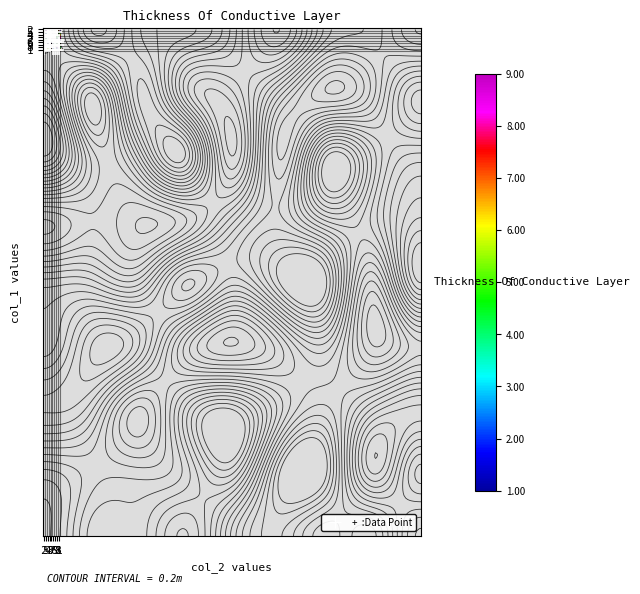

True or false: 5 has a value of 3 at 6.

False